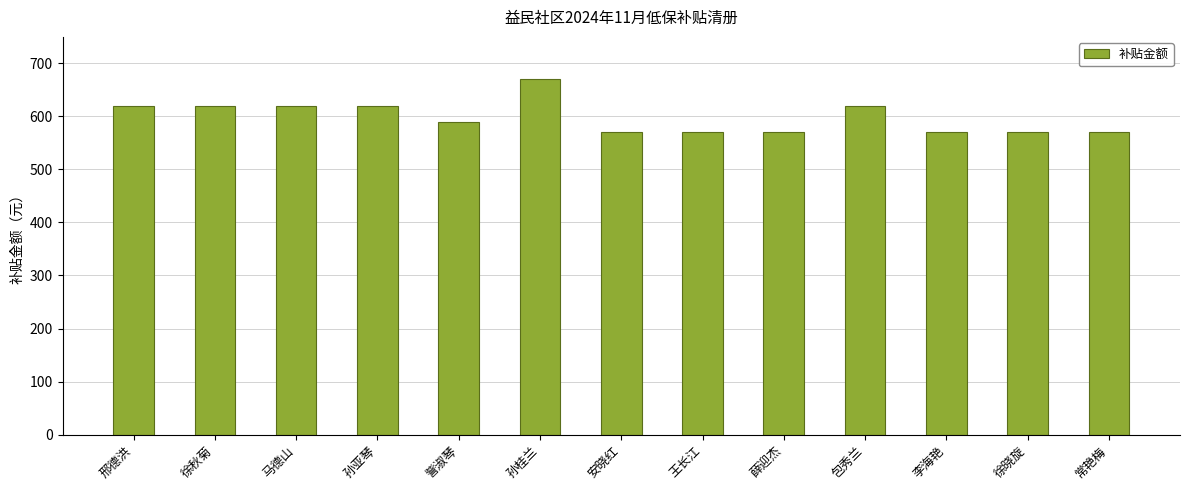

What is the difference between the maximum and minimum values?

100